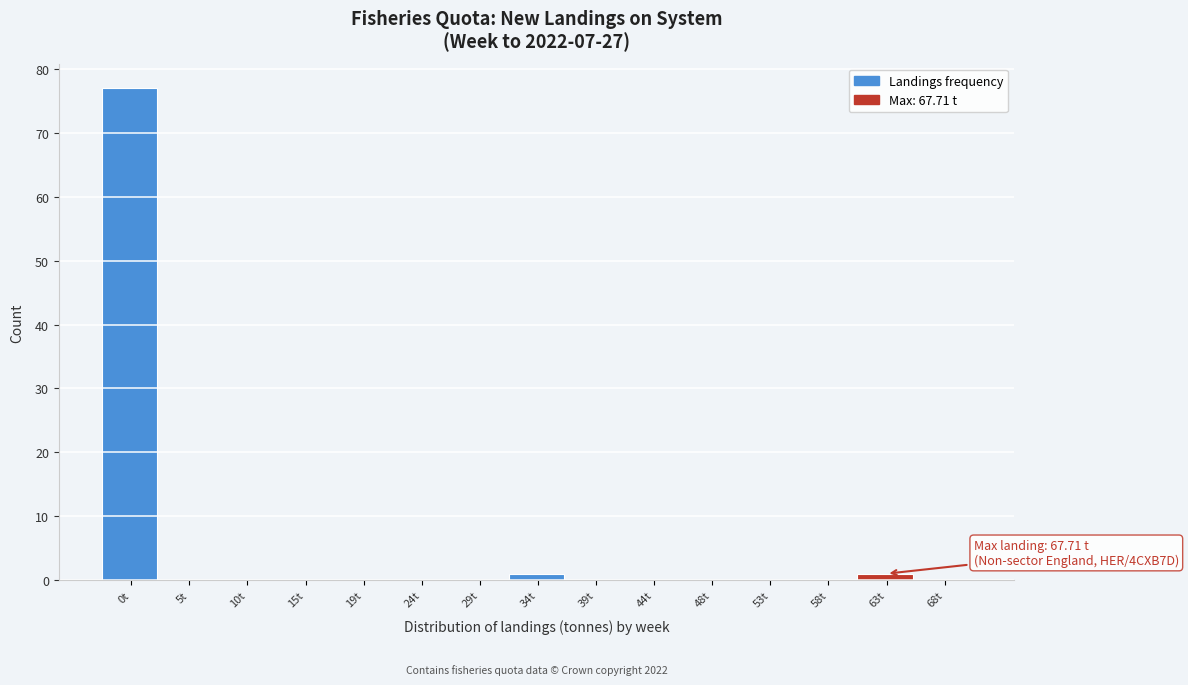

Reading left to right, extract all data points from this chart.

0t=77	5t=0	10t=0	15t=0	19t=0	24t=0	29t=0	34t=1	39t=0	44t=0	48t=0	53t=0	58t=0	63t=1	68t=0